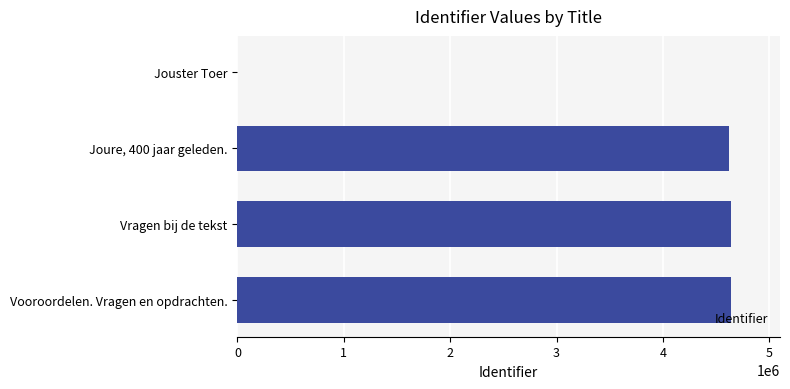

The value at Jouster Toer is 0. True or false?

True